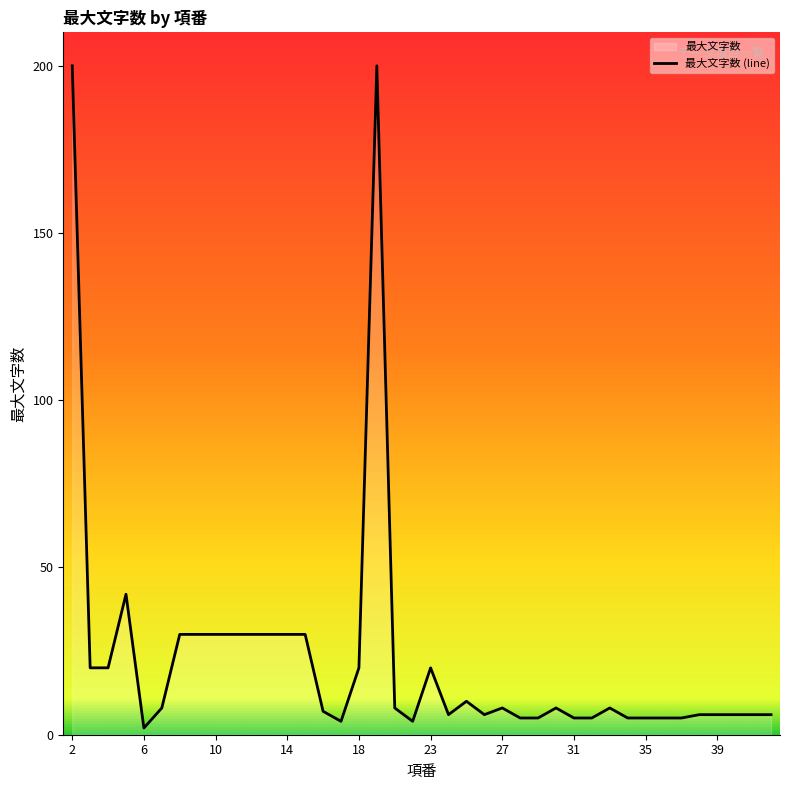

Does the chart display data point markers on the line(s)?

No